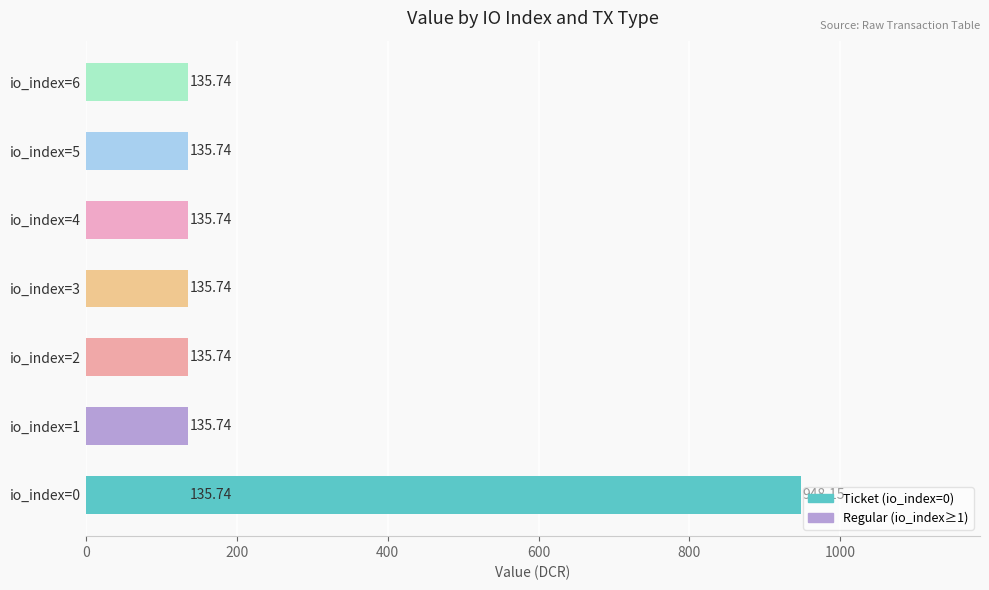

The Ticket series shows 0 at 4. True or false?

True